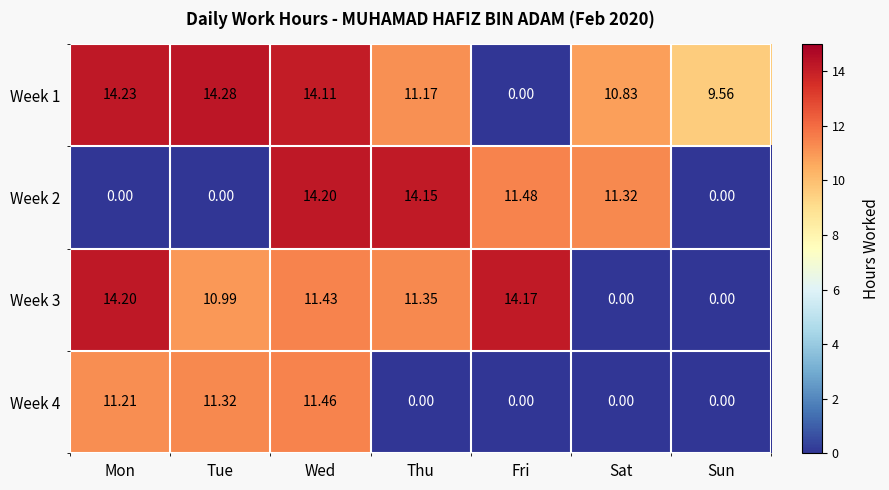

Where does the Week 2 series first go above 11?

Wed